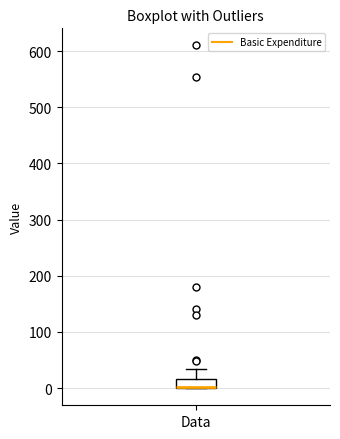

Transcribe this box plot: give where the median line is, the range the box spans, and where the two whiskers end, as read against the y-axis. The values are not printed on the chart, so give them approximately, as read against the axis.

median 0 (drawn on the box's lower edge), box 0 to 20, whiskers 0 to 30